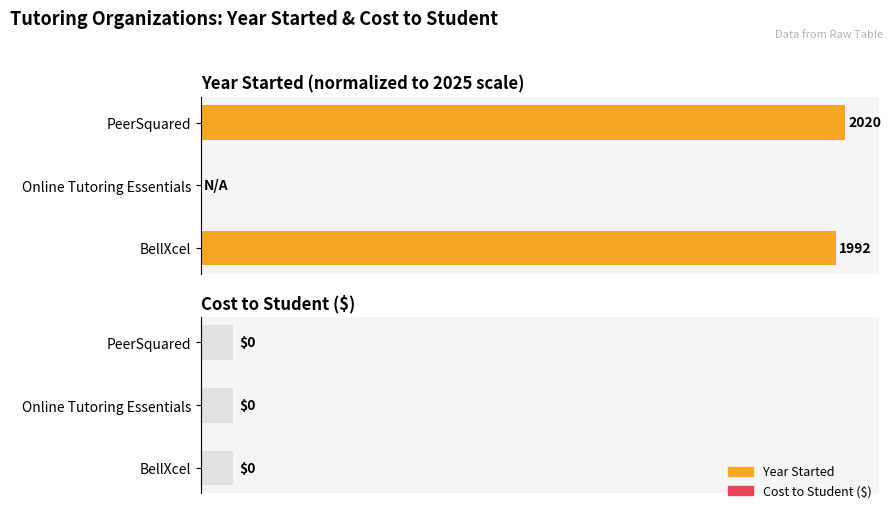

Which series has the largest total across all categories?

Year Started